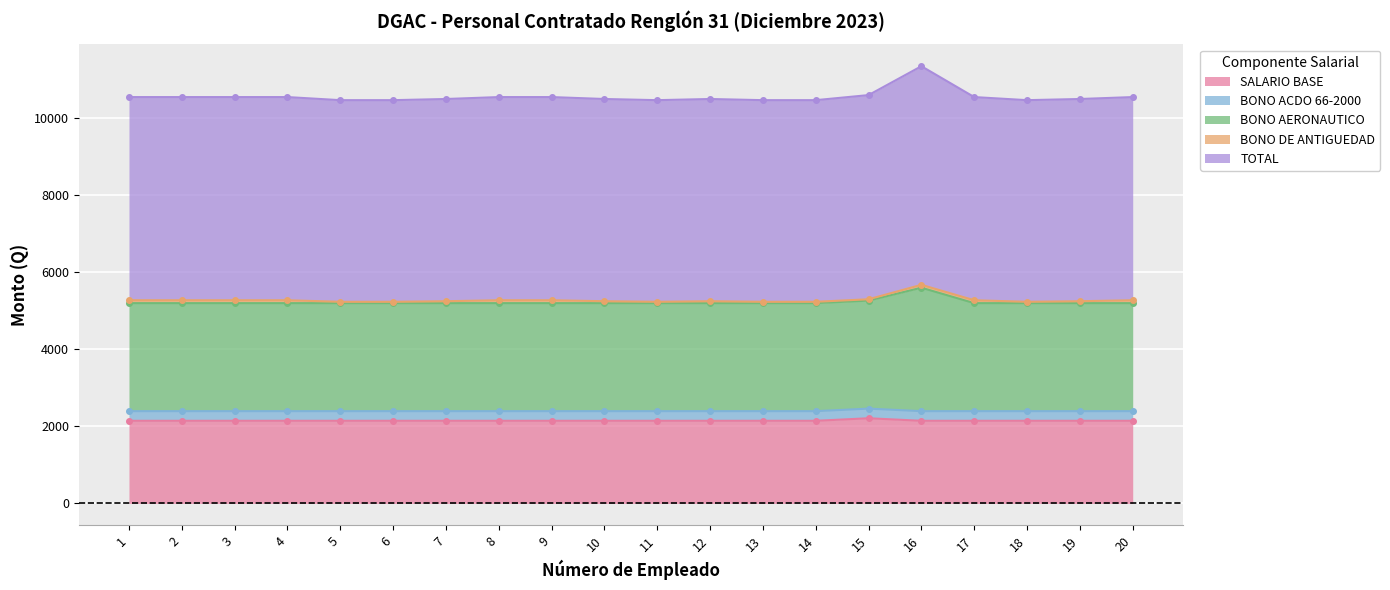

True or false: SALARIO BASE and BONO AERONAUTICO intersect in this chart.

False